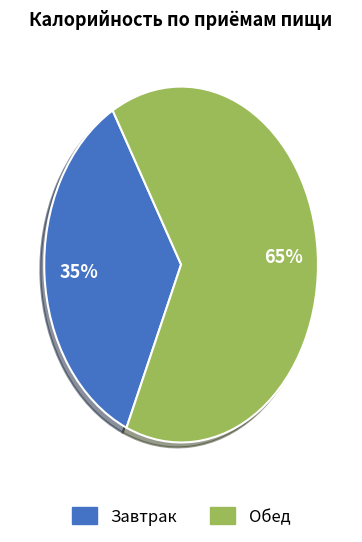

To the nearest percent, what percentage of the pie is Обед?

65%